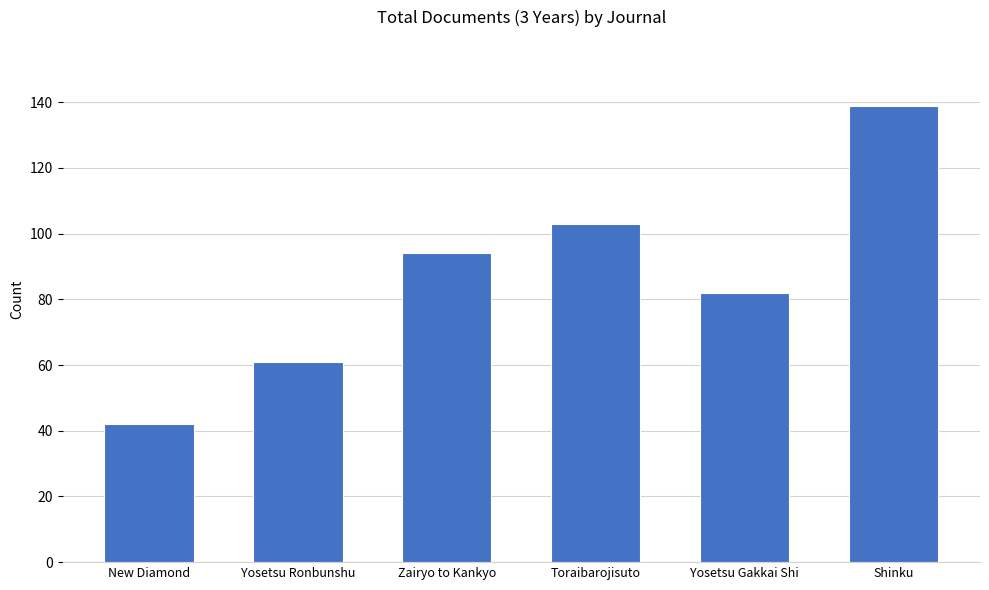

The value at Shinku is 139. True or false?

True